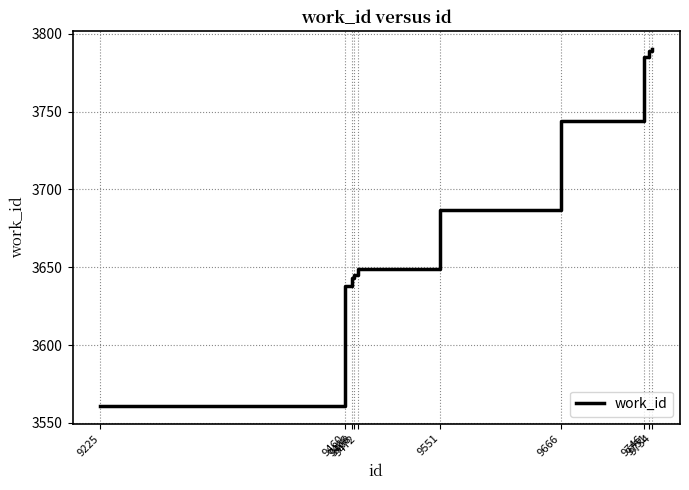

Which has a higher value, 9551 or 9472?

9551